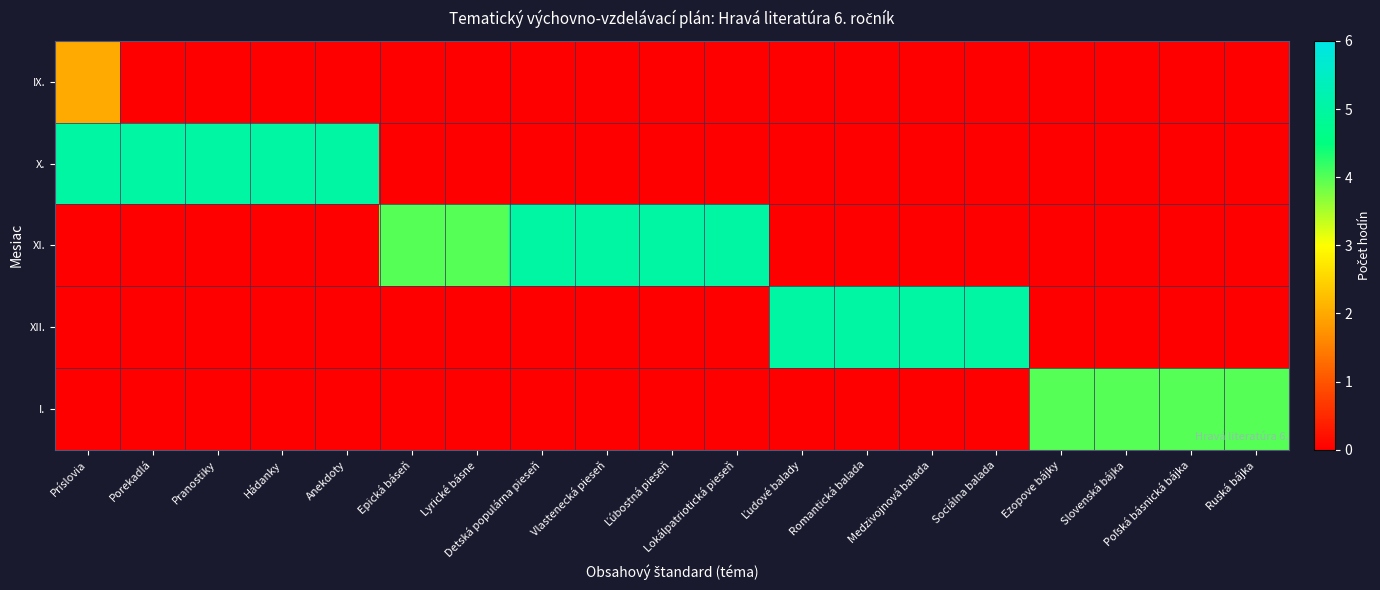

Reading left to right, extract all data points from this chart.

IX.: Príslovia=2	Porekadlá=0	Pranostiky=0	Hádanky=0	Anekdoty=0	Epická báseň=0	Lyrické básne=0	Detská populárna pieseň=0	Vlastenecká pieseň=0	Ľúbostná pieseň=0	Lokálpatriotická pieseň=0	Ľudové balady=0	Romantická balada=0	Medzivojnová balada=0	Sociálna balada=0	Ezopove bájky=0	Slovenská bájka=0	Poľská básnická bájka=0	Ruská bájka=0
X.: Príslovia=5	Porekadlá=5	Pranostiky=5	Hádanky=5	Anekdoty=5	Epická báseň=0	Lyrické básne=0	Detská populárna pieseň=0	Vlastenecká pieseň=0	Ľúbostná pieseň=0	Lokálpatriotická pieseň=0	Ľudové balady=0	Romantická balada=0	Medzivojnová balada=0	Sociálna balada=0	Ezopove bájky=0	Slovenská bájka=0	Poľská básnická bájka=0	Ruská bájka=0
XI.: Príslovia=0	Porekadlá=0	Pranostiky=0	Hádanky=0	Anekdoty=0	Epická báseň=4	Lyrické básne=4	Detská populárna pieseň=5	Vlastenecká pieseň=5	Ľúbostná pieseň=5	Lokálpatriotická pieseň=5	Ľudové balady=0	Romantická balada=0	Medzivojnová balada=0	Sociálna balada=0	Ezopove bájky=0	Slovenská bájka=0	Poľská básnická bájka=0	Ruská bájka=0
XII.: Príslovia=0	Porekadlá=0	Pranostiky=0	Hádanky=0	Anekdoty=0	Epická báseň=0	Lyrické básne=0	Detská populárna pieseň=0	Vlastenecká pieseň=0	Ľúbostná pieseň=0	Lokálpatriotická pieseň=0	Ľudové balady=5	Romantická balada=5	Medzivojnová balada=5	Sociálna balada=5	Ezopove bájky=0	Slovenská bájka=0	Poľská básnická bájka=0	Ruská bájka=0
I.: Príslovia=0	Porekadlá=0	Pranostiky=0	Hádanky=0	Anekdoty=0	Epická báseň=0	Lyrické básne=0	Detská populárna pieseň=0	Vlastenecká pieseň=0	Ľúbostná pieseň=0	Lokálpatriotická pieseň=0	Ľudové balady=0	Romantická balada=0	Medzivojnová balada=0	Sociálna balada=0	Ezopove bájky=4	Slovenská bájka=4	Poľská básnická bájka=4	Ruská bájka=4